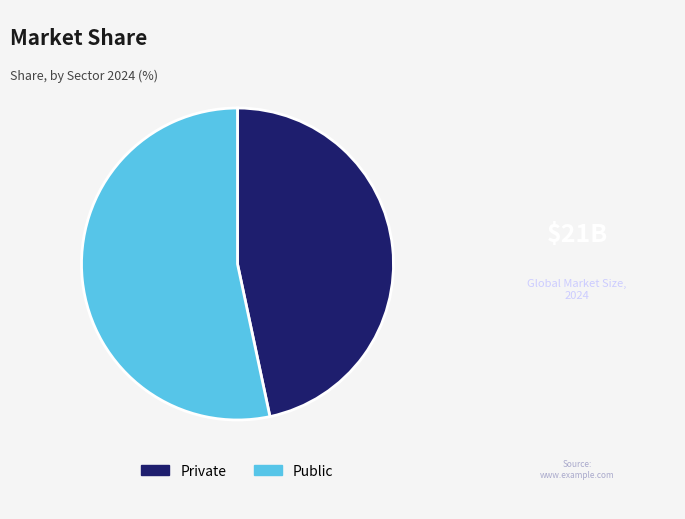

Is it true that Public is 45% of the pie?

False